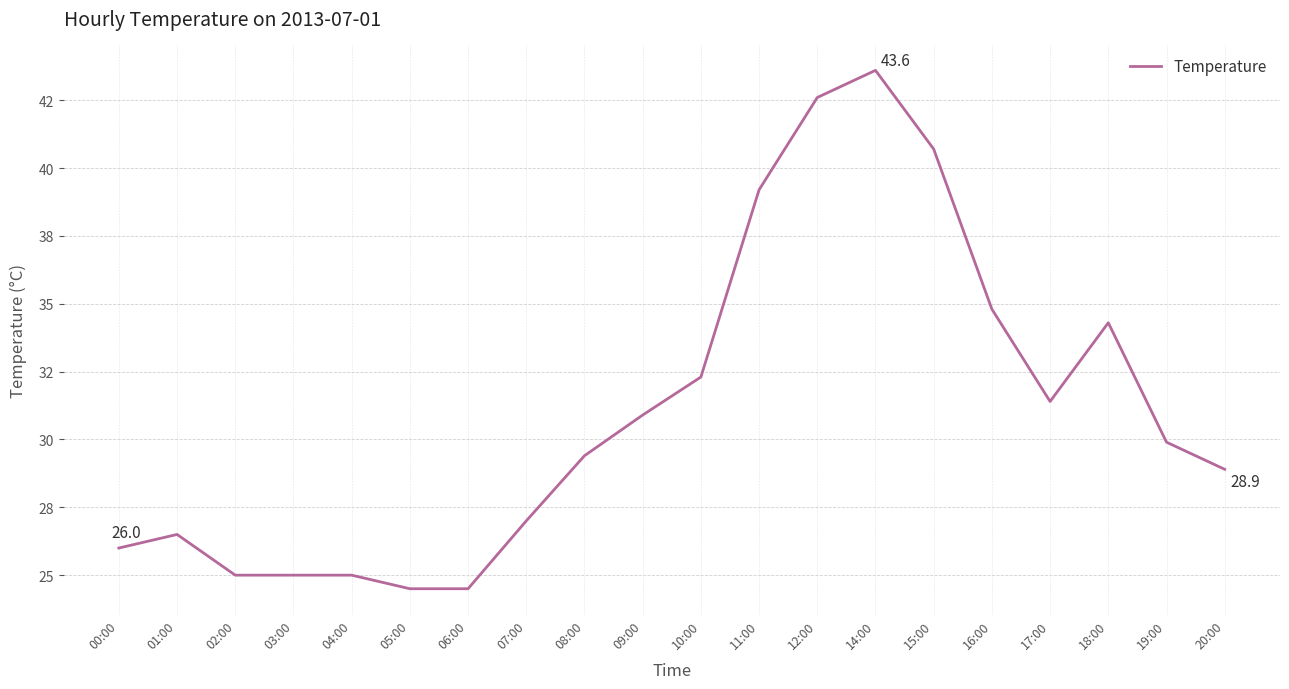

Does the chart display data point markers on the line(s)?

No